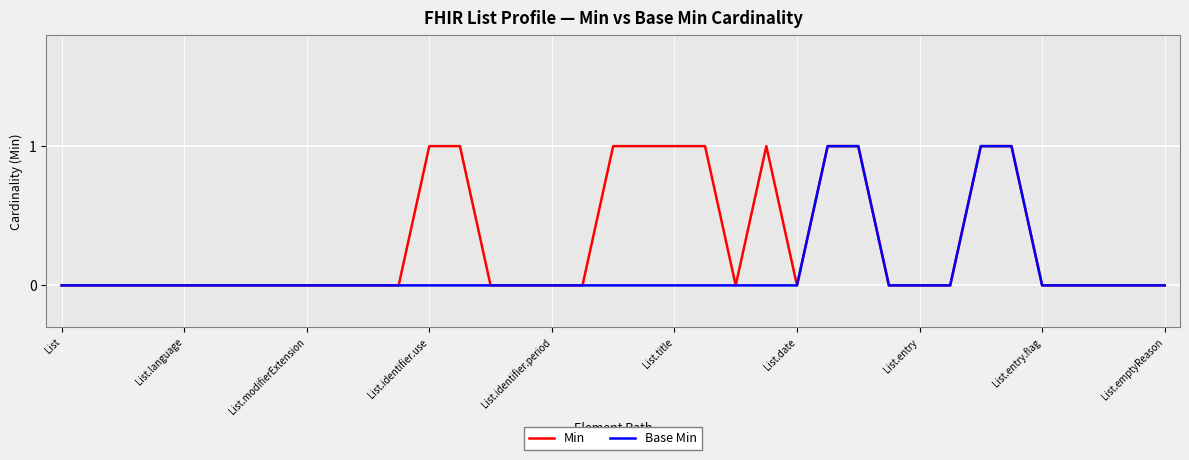

Which series has the largest total across all categories?

Min